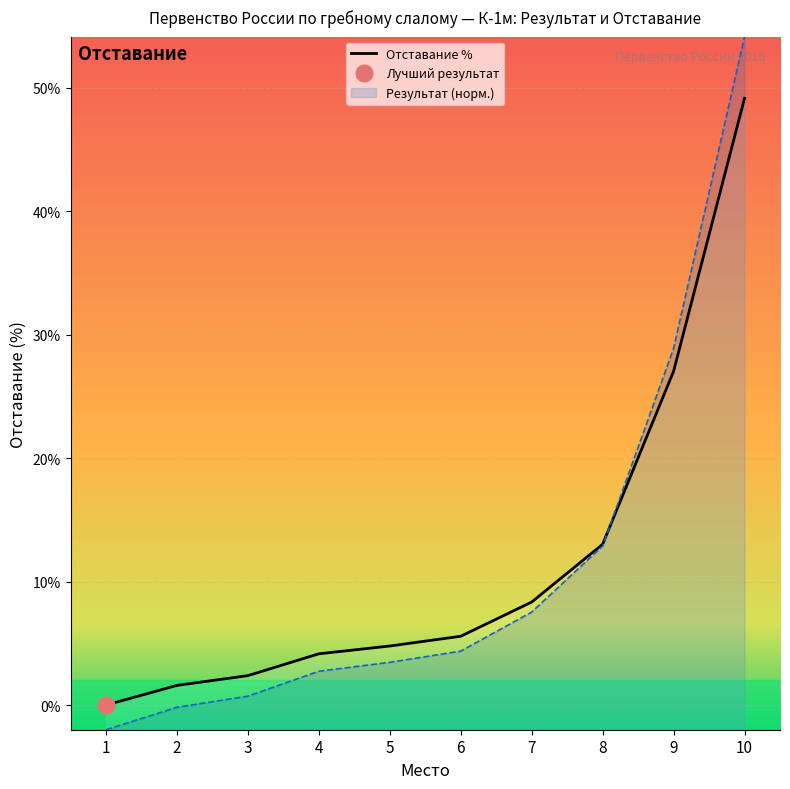

The chart shows a value of 0.0 at 1. True or false?

True